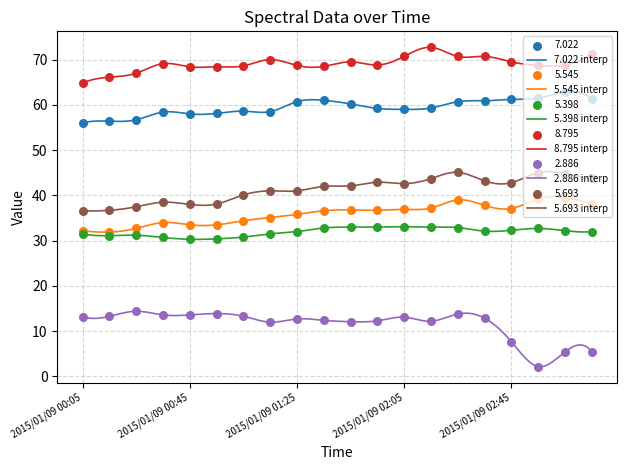

What is the total value across all series at 2015/01/09 01:55?

252.9